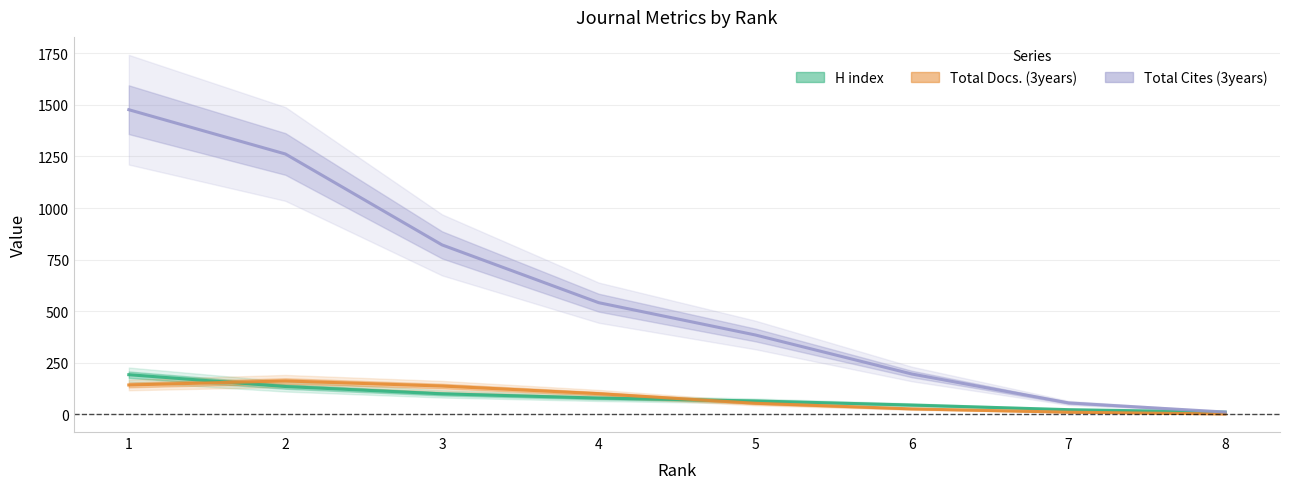

What is the value of the Total Docs. (3years) point at the 4th from the left?

100.9